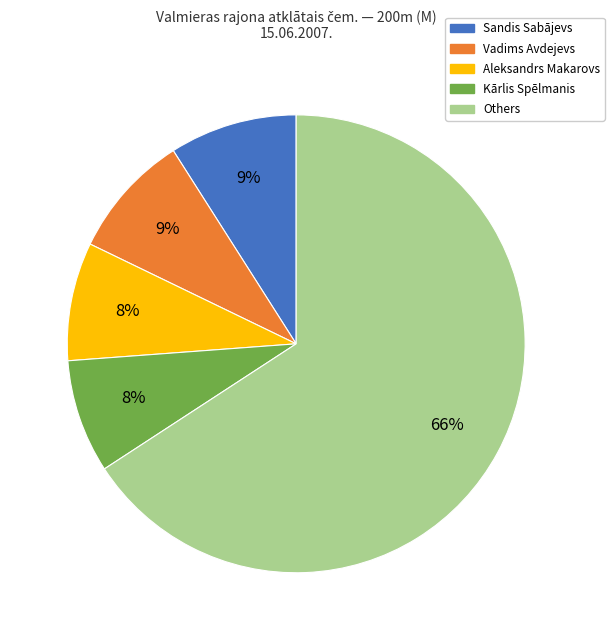

Which has a higher value, Aleksandrs Makarovs or Sandis Sabājevs?

Sandis Sabājevs